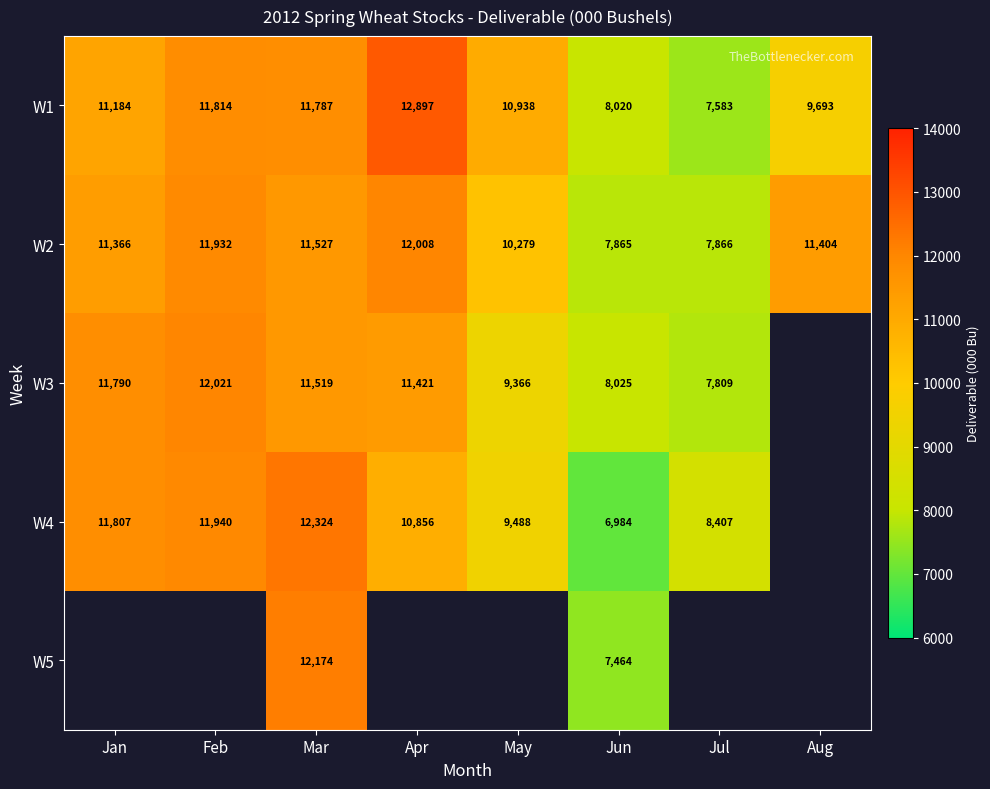

At how many categories does at least one series exceed 12864?

1